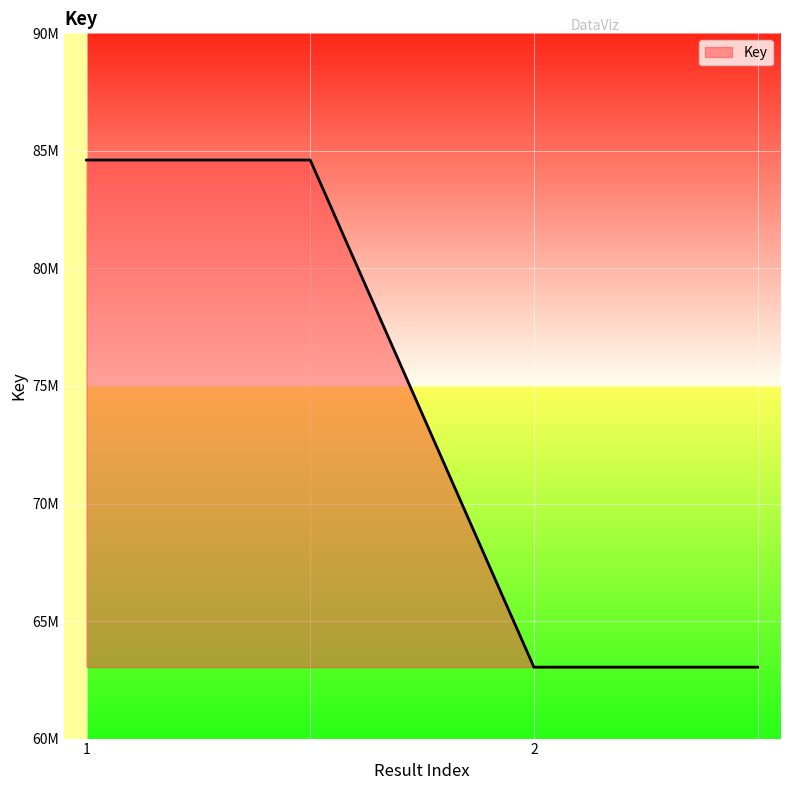

Does the chart have visible grid lines?

Yes